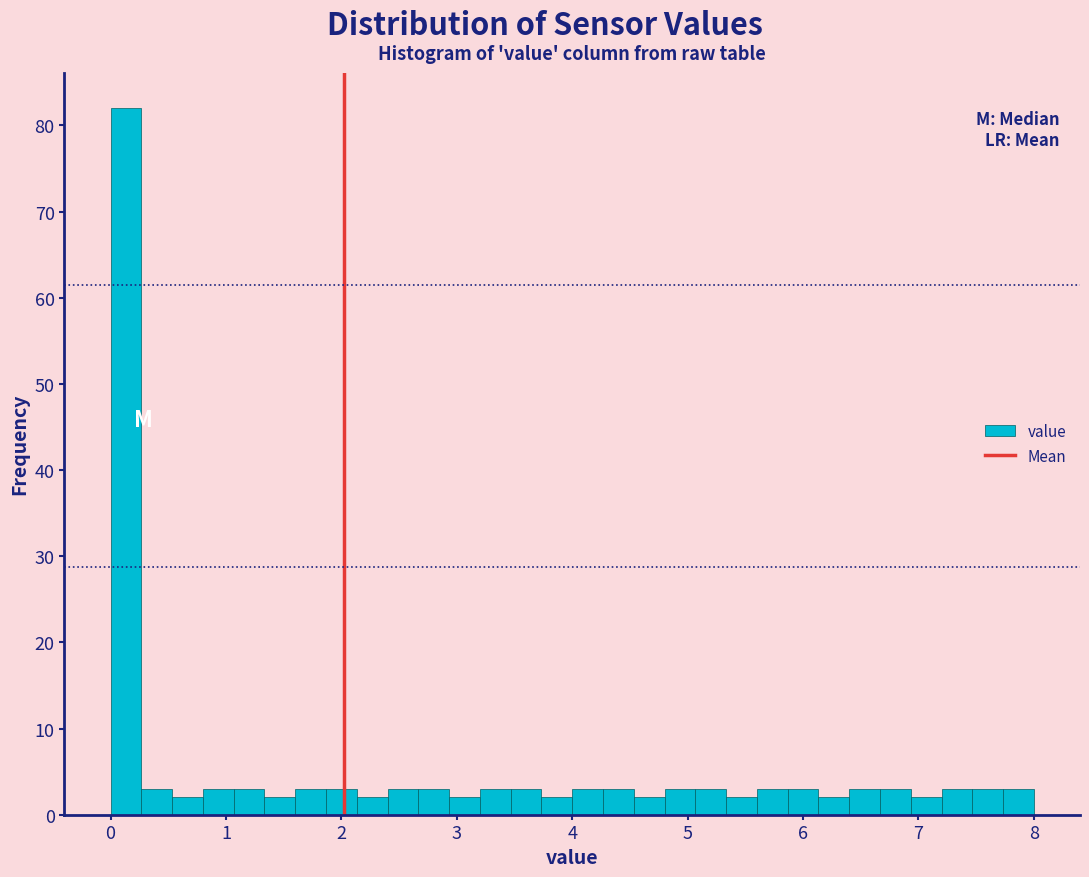

Read against the x-axis, roughly where is the centre of the tallest bar?

0.1